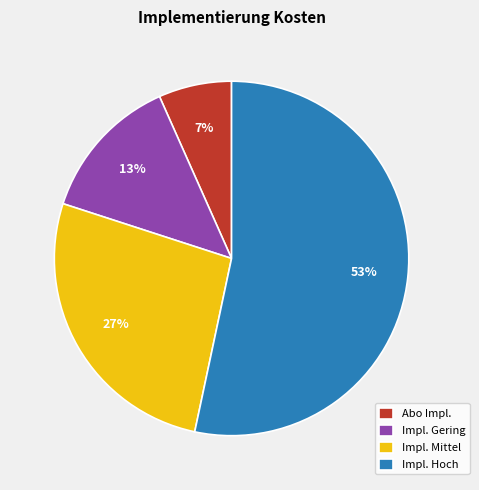

Which category has the smallest portion of the pie?

Abo Impl.